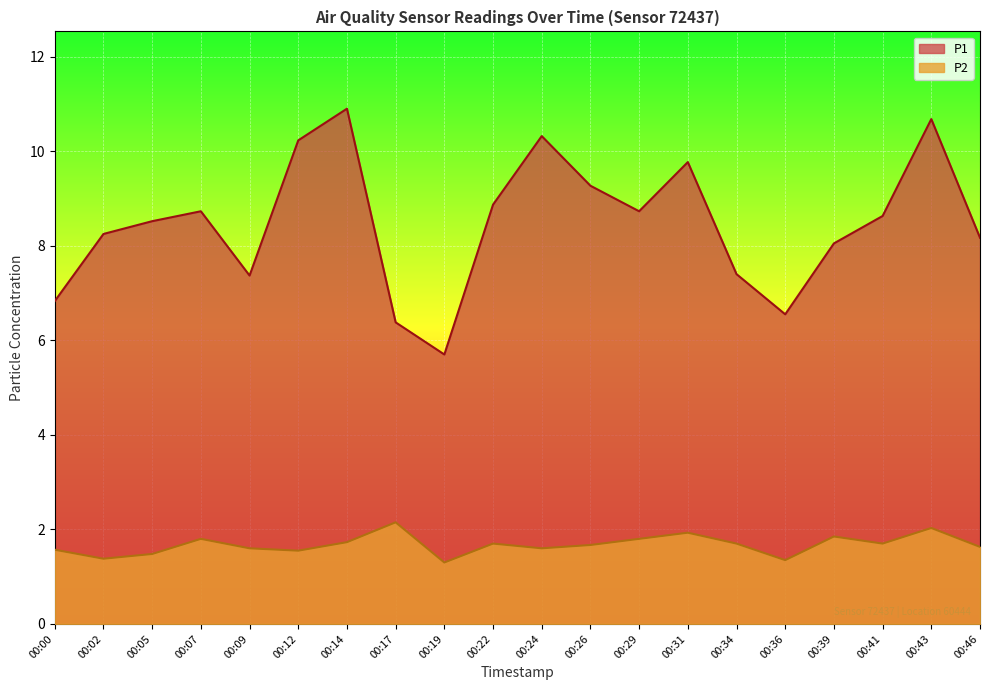

Is it true that P1 equals 5.7 at 00:19?

True